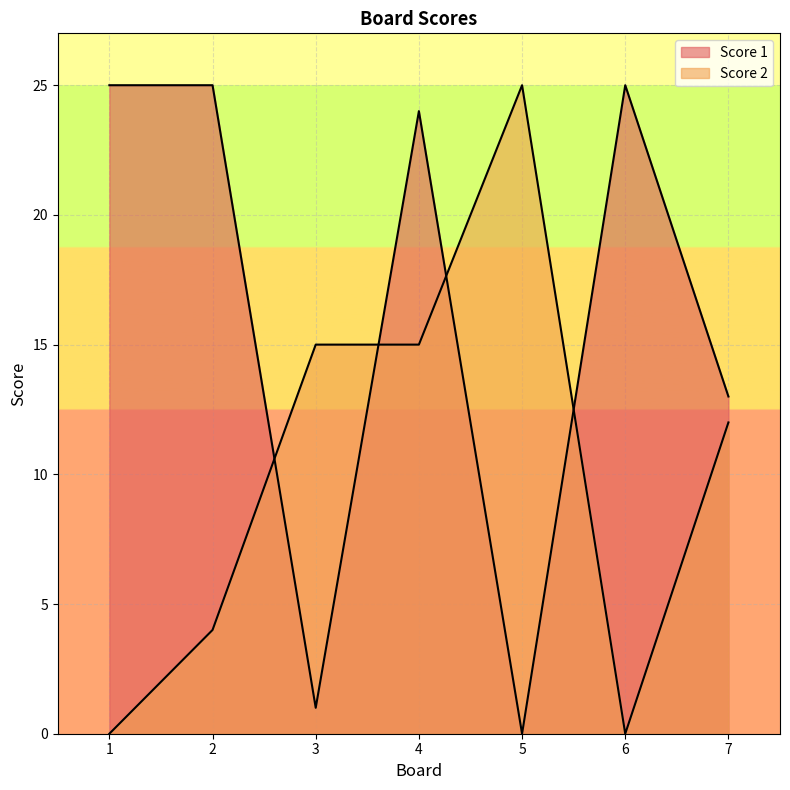

What is the value of the Score 1 point at the 6th from the left?

25